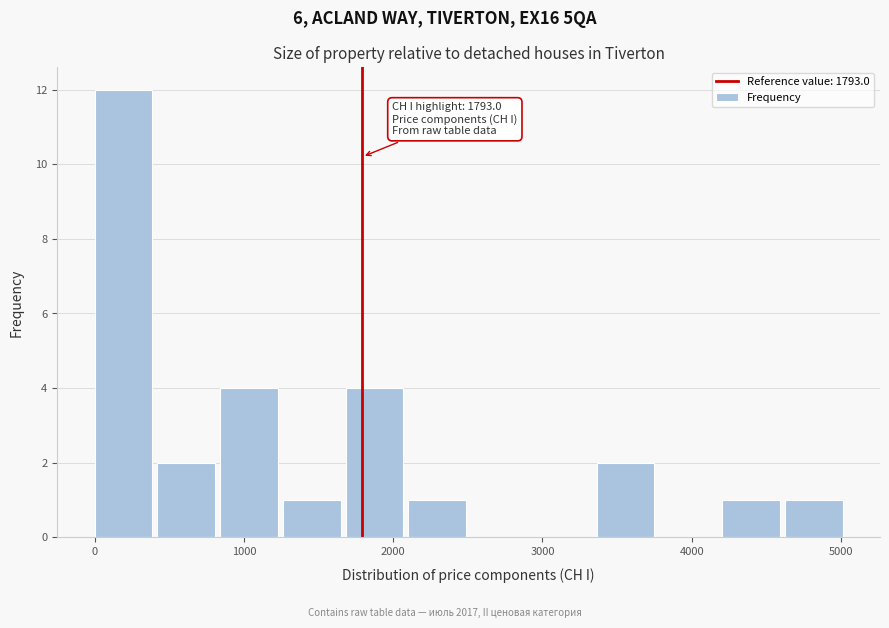

Which range on the x-axis has the tallest bar?

0 to 400